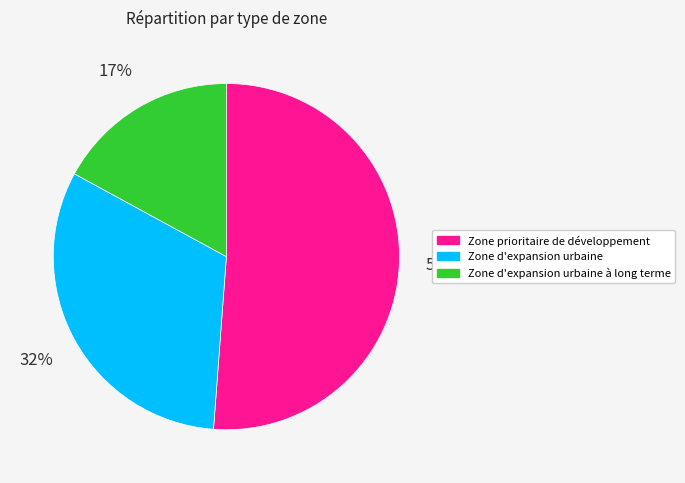

To the nearest percent, what is the difference between the largest and smallest slice percentages?

34%